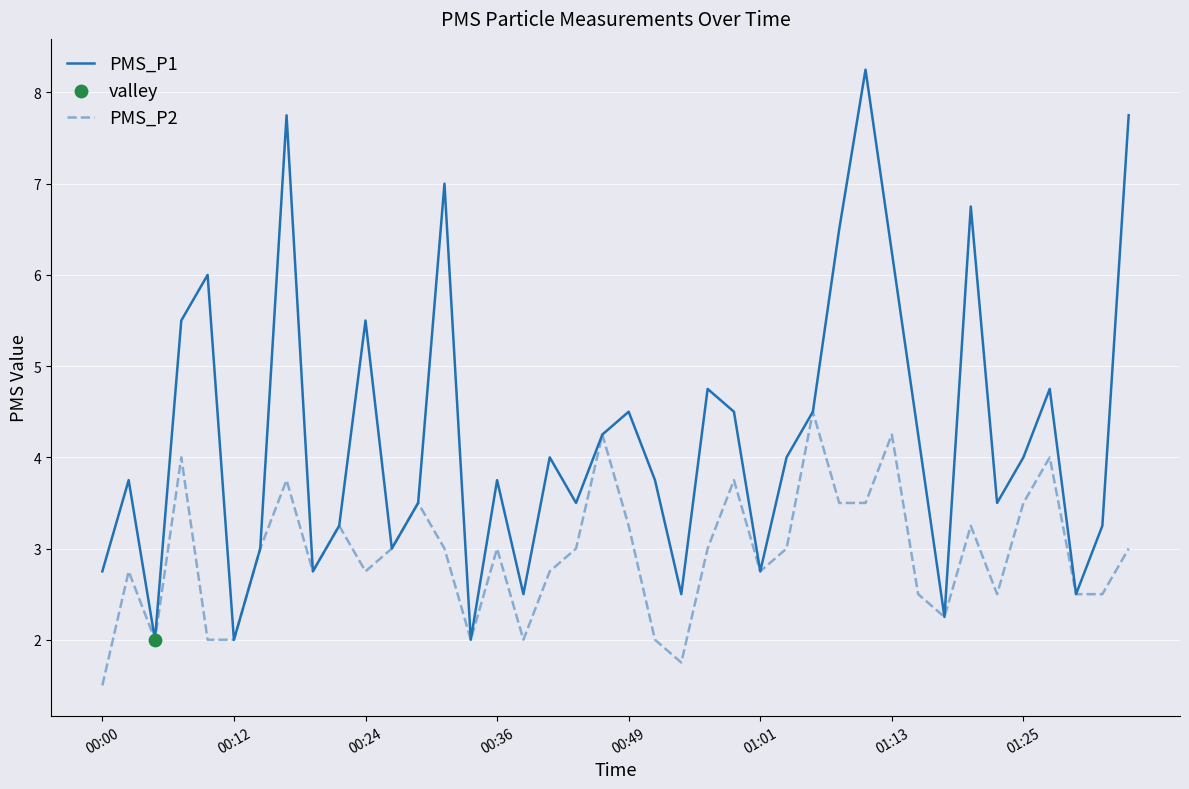

What is the minimum value for PMS_P2?

1.5